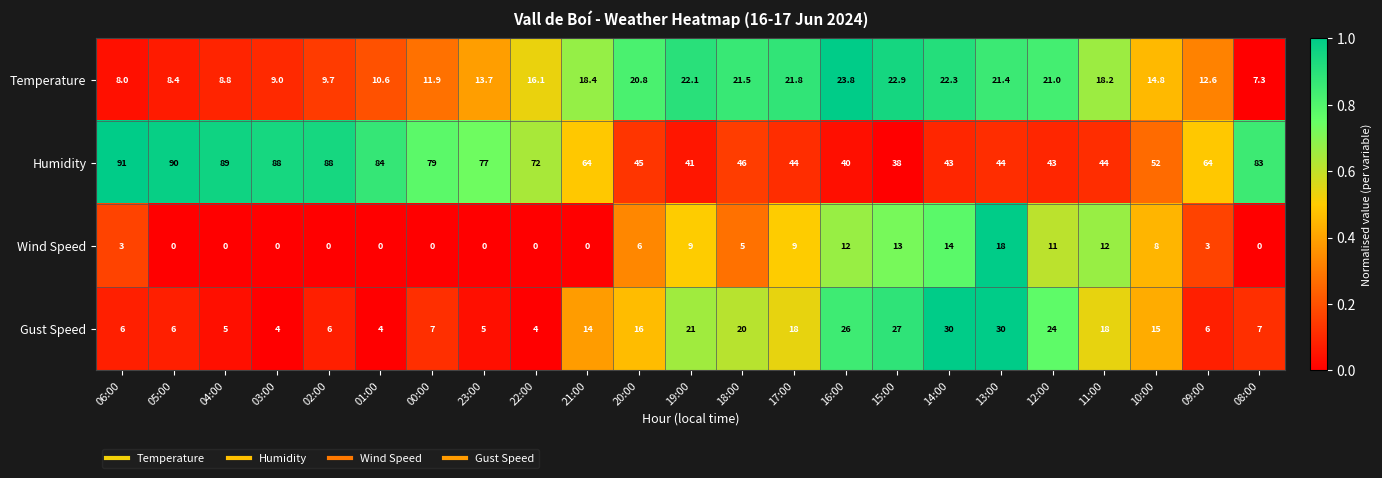

What is the sum of all Temperature values?

365.1